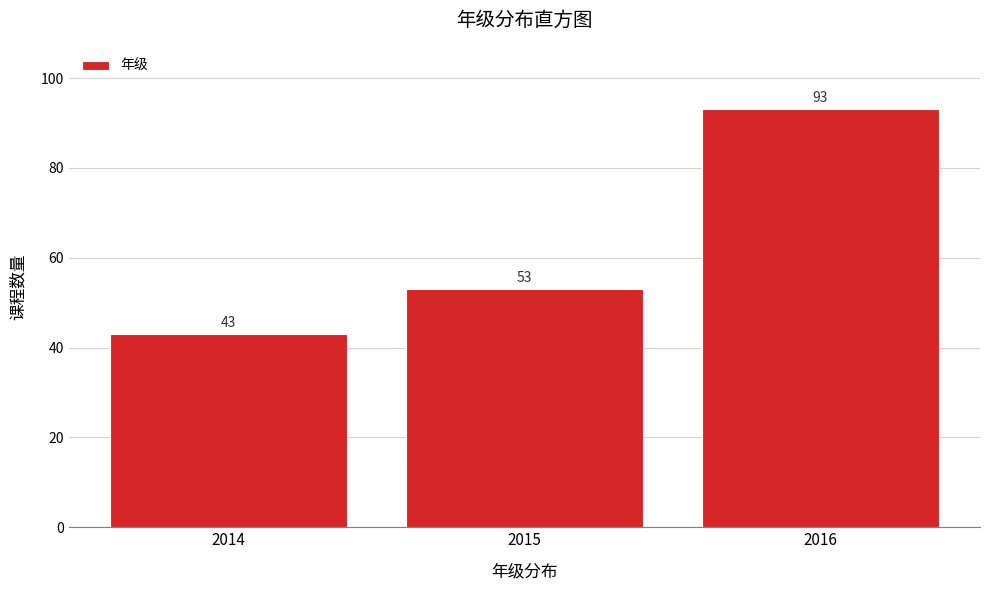

Reading left to right, list all the values displayed in this chart.

43	53	93